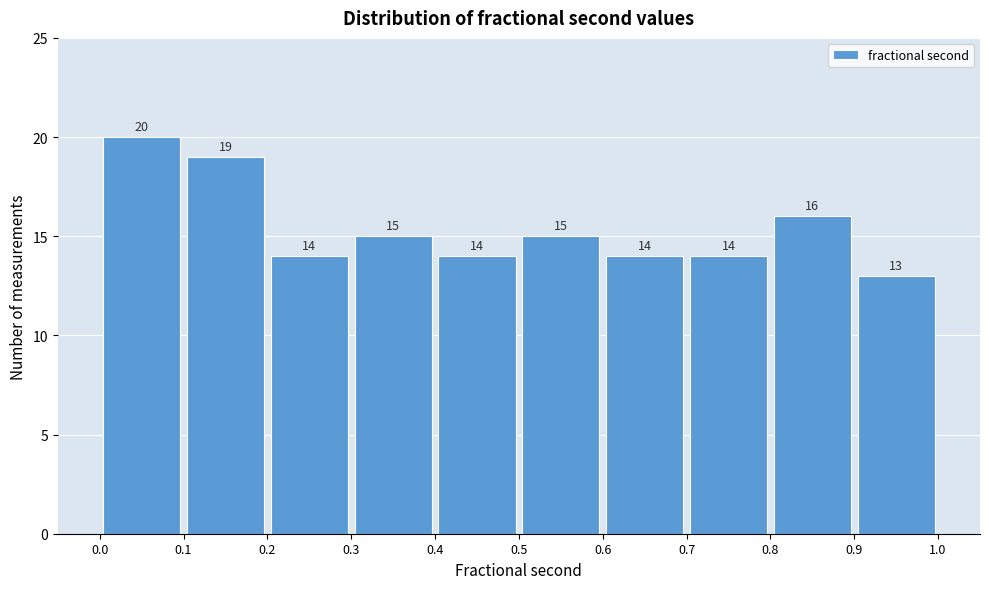

Reading left to right, list every bar in this chart as the range it spans on the x-axis followed by its height.

0.0 to 0.1: 20
0.1 to 0.2: 19
0.2 to 0.3: 14
0.3 to 0.4: 15
0.4 to 0.5: 14
0.5 to 0.6: 15
0.6 to 0.7: 14
0.7 to 0.8: 14
0.8 to 0.9: 16
0.9 to 1.0: 13